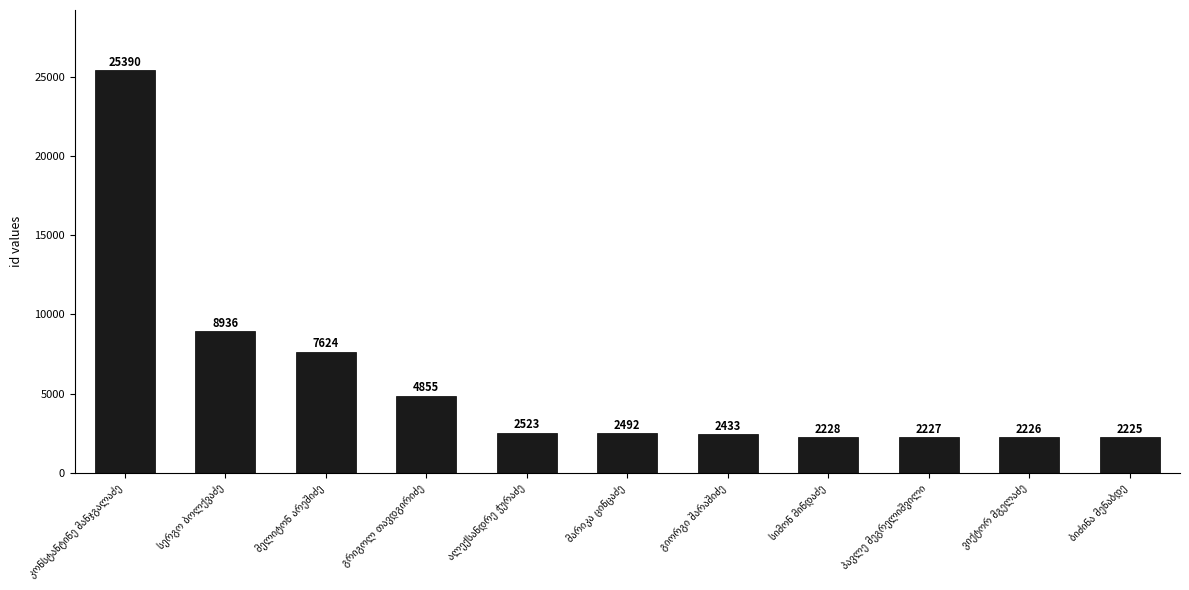

What is the smallest value displayed?

2225